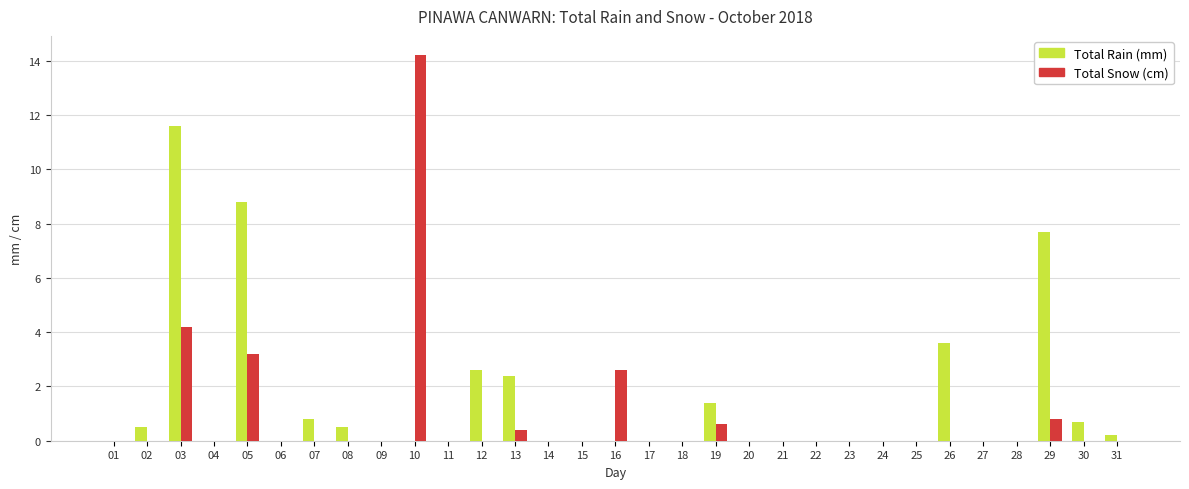

Between 05 and 17, which series saw the biggest shift?

Total Rain (mm)